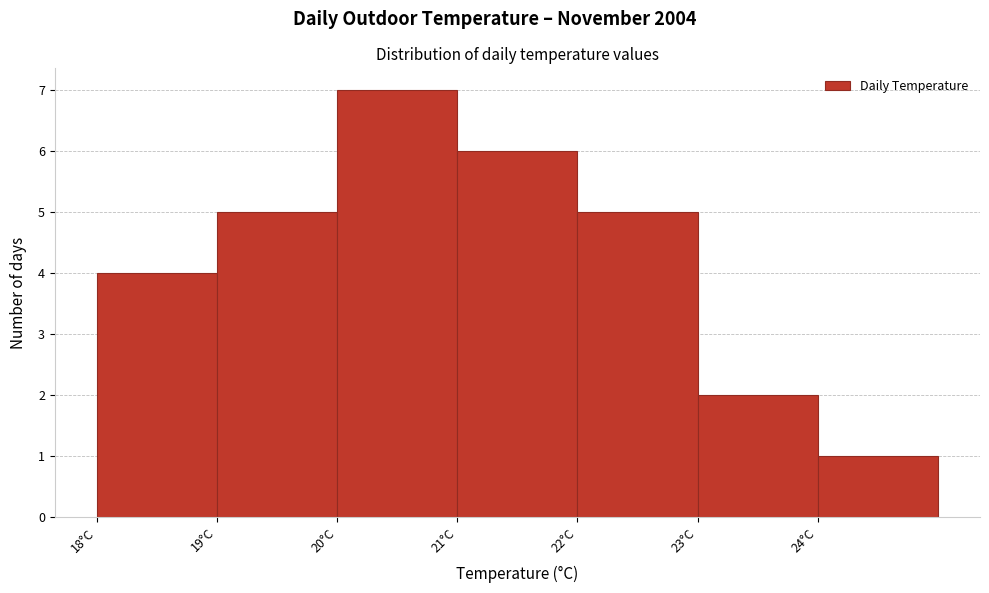

Reading left to right, transcribe this chart: for each bar, give the range it covers on the x-axis and its height. The values are not printed on the chart, so give them approximately, as read against the axis.

18 to 19: 4
19 to 20: 5
20 to 21: 7
21 to 22: 6
22 to 23: 5
23 to 24: 2
24 to 25: 1